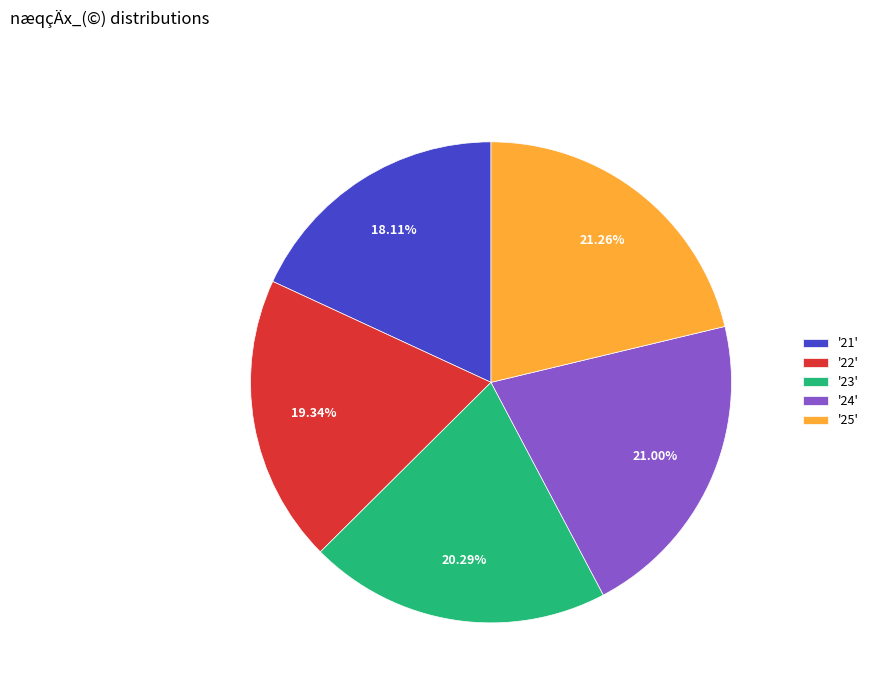

Approximately how many times larger is the value at '23' compared to '21'?

1.1